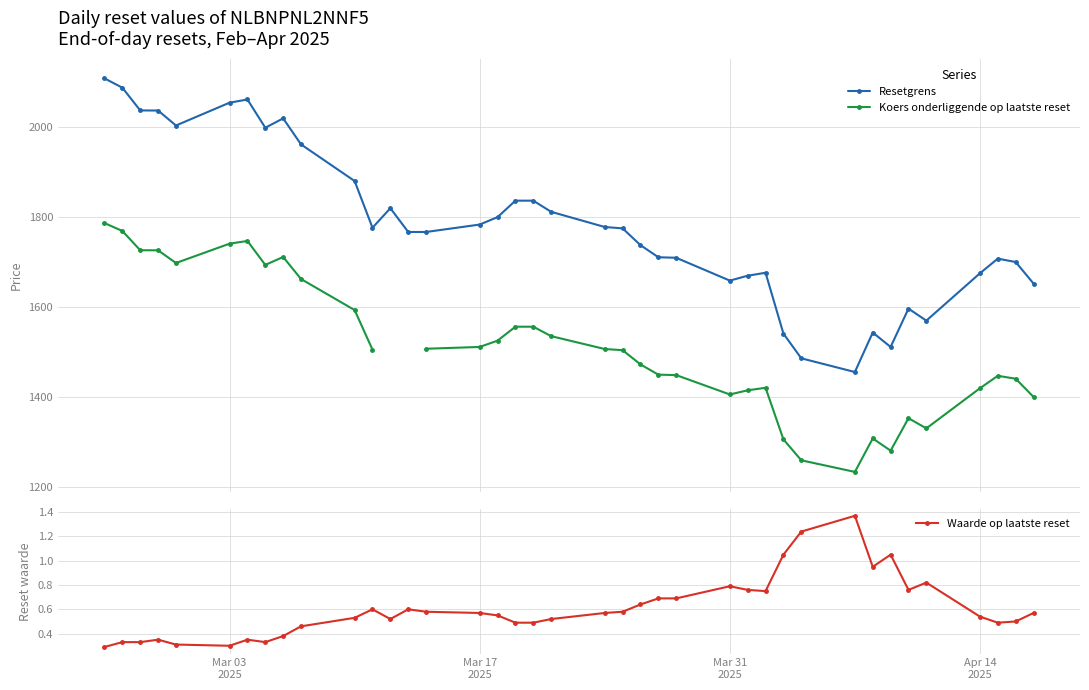

What are all the series names shown in the legend?

Resetgrens, Koers onderliggende op laatste reset, Waarde op laatste reset